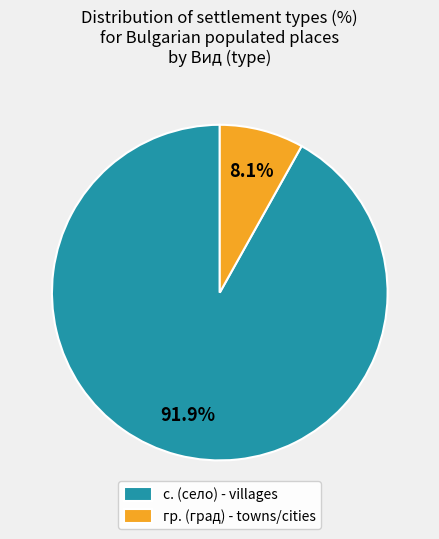

Is there any slice that represents more than half of the pie?

Yes